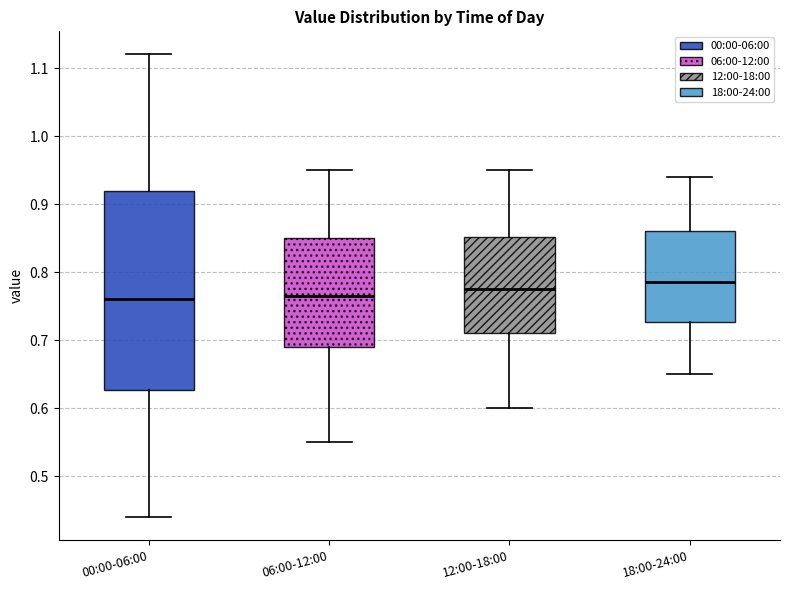

Reading left to right, read every box against the y-axis: the position of its median line, the range the box covers, and the ends of its whiskers. The values are not printed on the chart, so give them approximately, as read against the axis.

00:00-06:00: median 0.76, box 0.63 to 0.92, whiskers 0.44 to 1.12
06:00-12:00: median 0.77, box 0.69 to 0.85, whiskers 0.55 to 0.95
12:00-18:00: median 0.78, box 0.71 to 0.85, whiskers 0.60 to 0.95
18:00-24:00: median 0.79, box 0.73 to 0.86, whiskers 0.65 to 0.94